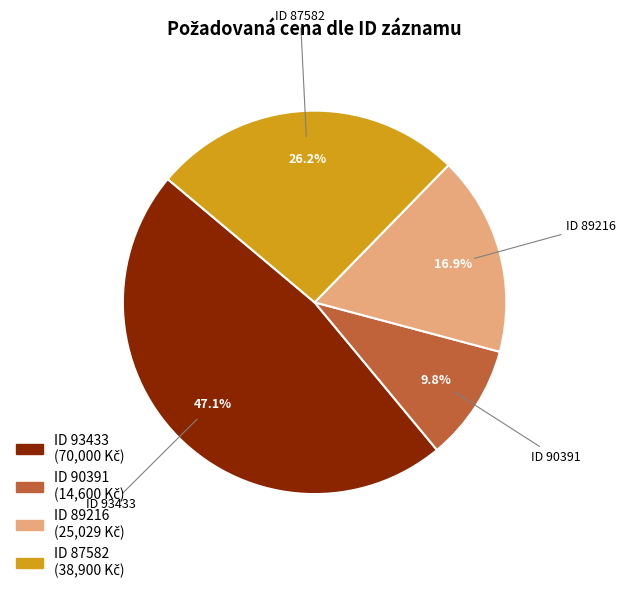

To the nearest percent, what is the average slice percentage?

25%